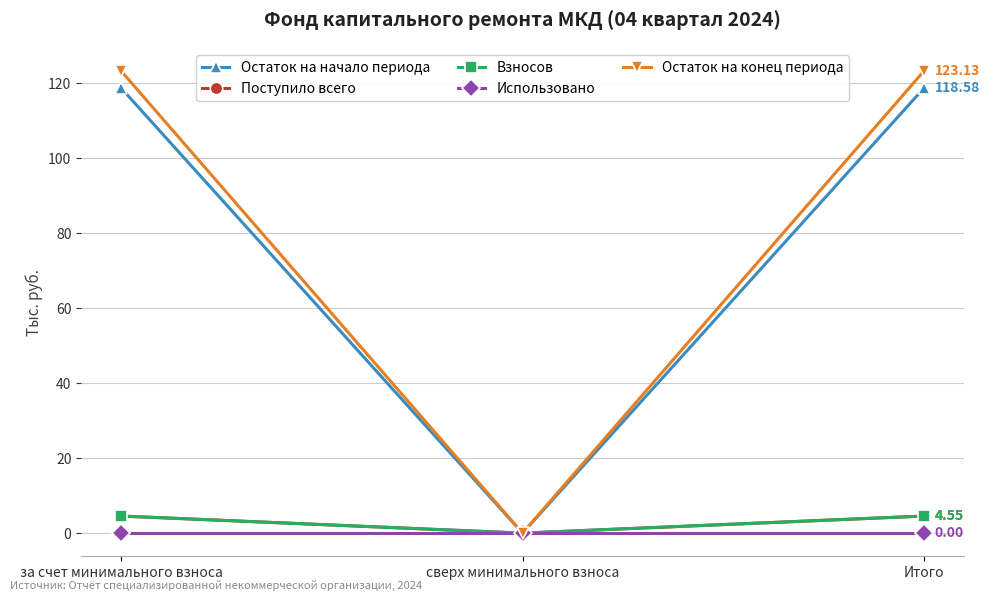

Is this an area chart (filled region under the line)?

No